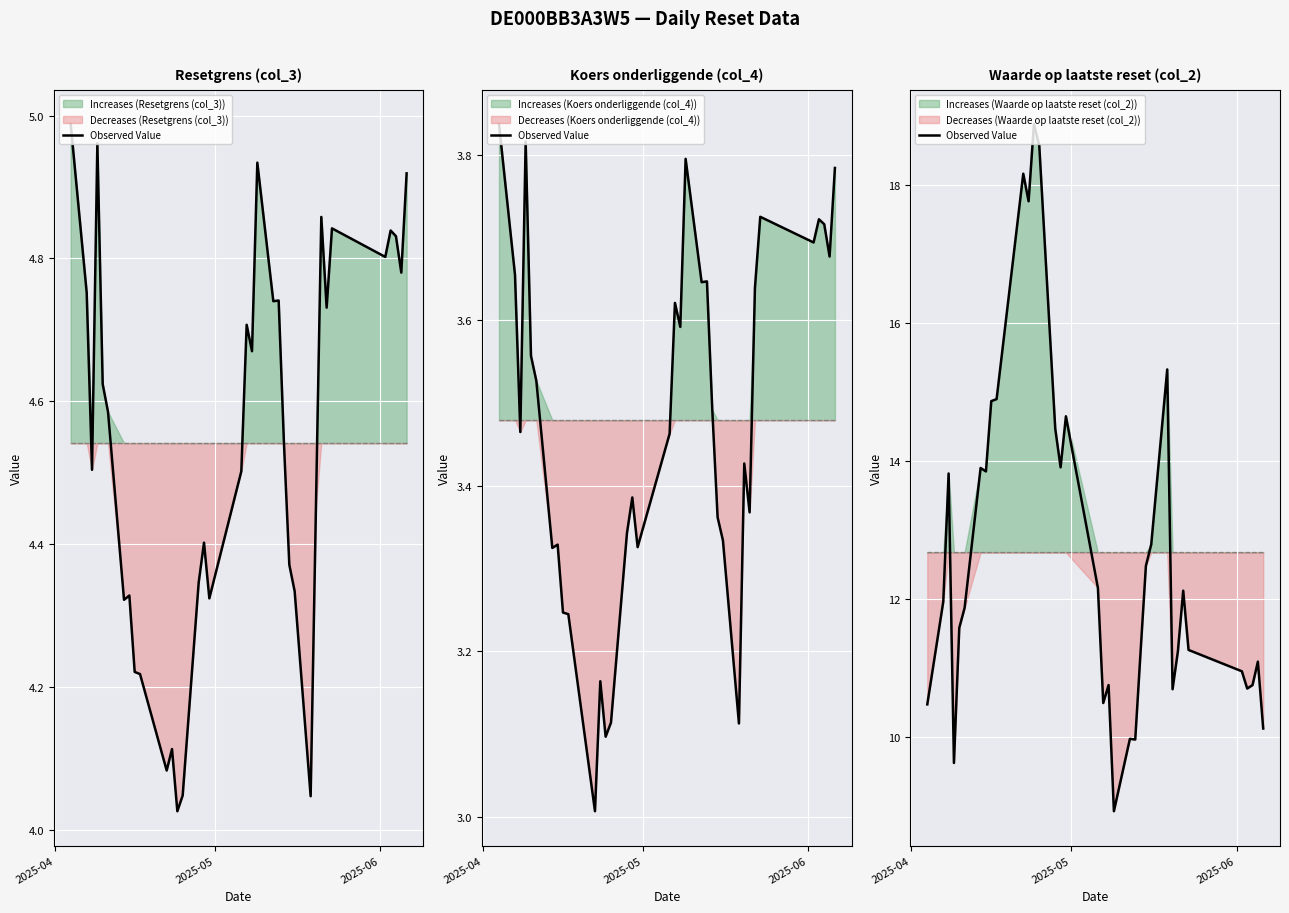

What is the greatest value displayed?

18.9